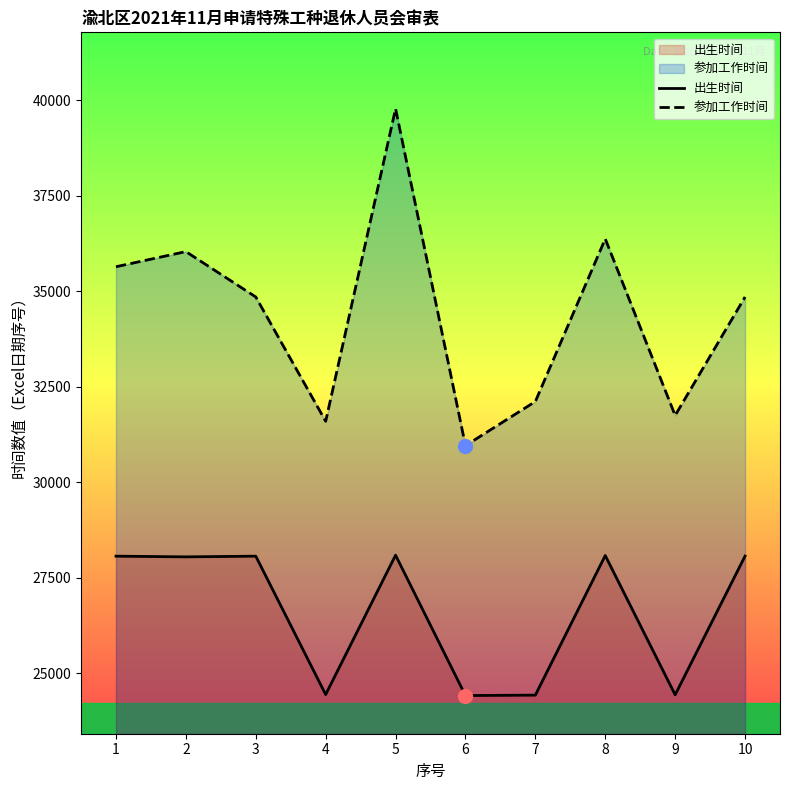

What is the value of the 出生时间 point at the 5th from the left?

28087